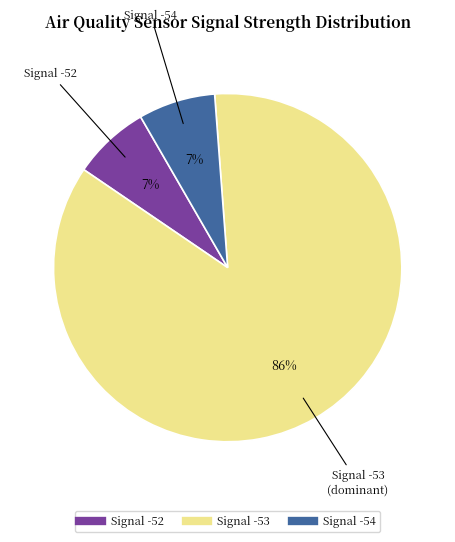

To the nearest percent, what is the average slice percentage?

33%